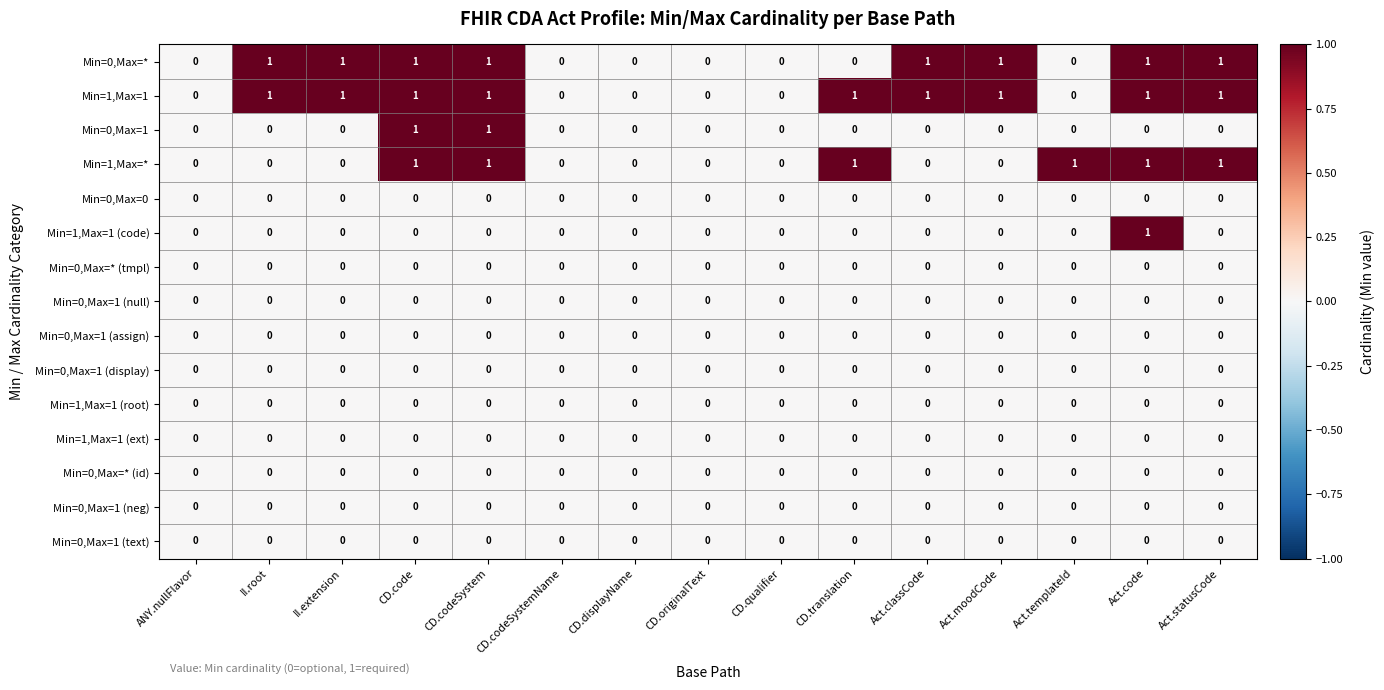

What is the sum of all Min=0,Max=* values?

8